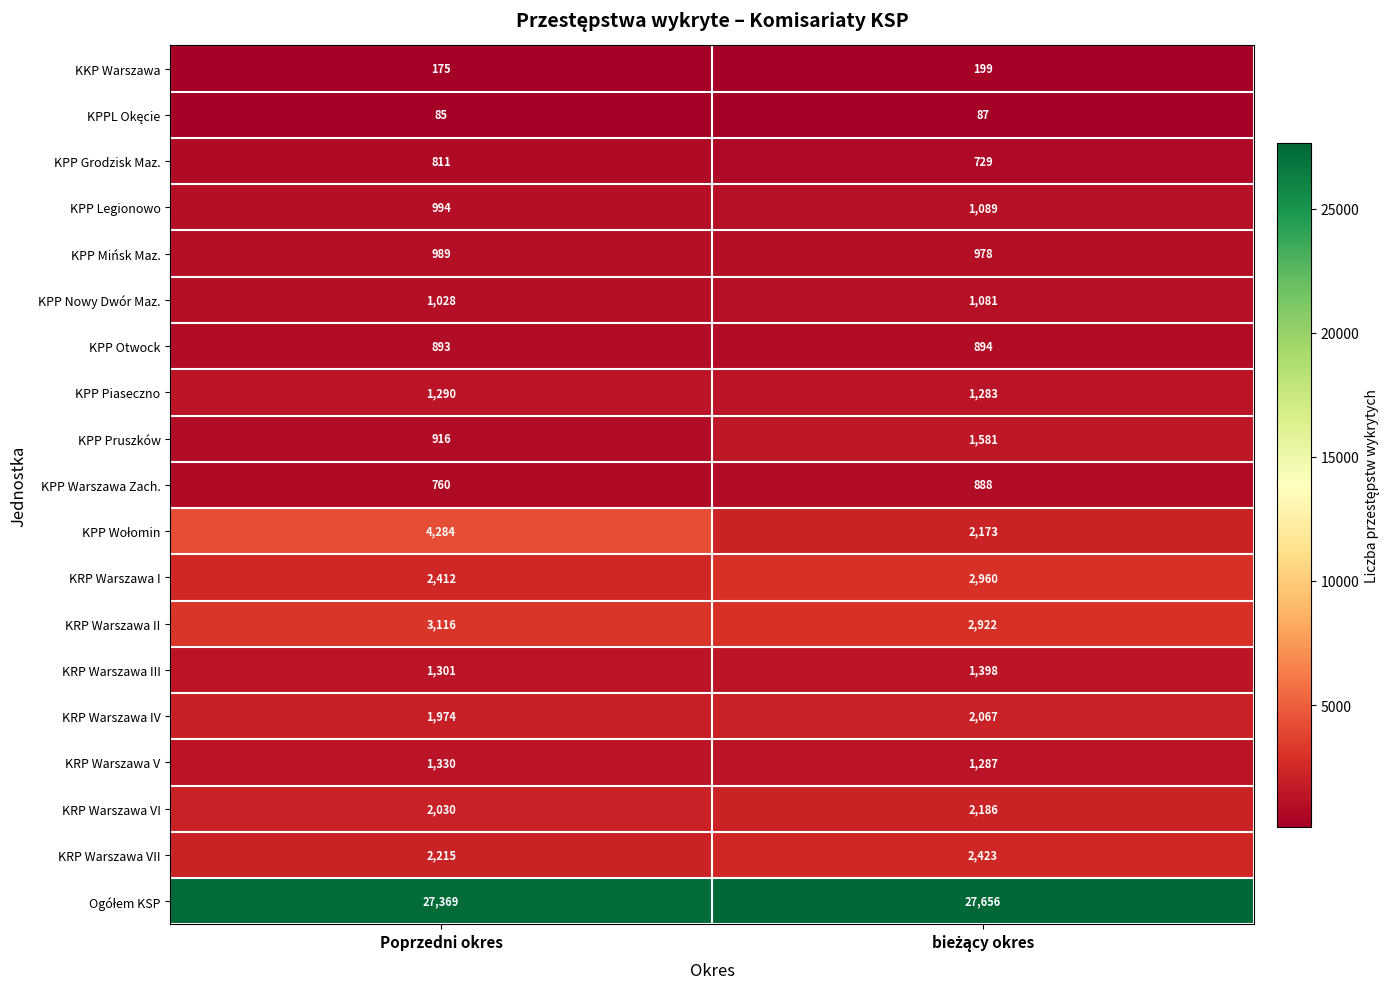

At which category is the sum across all series the highest?

Poprzedni okres